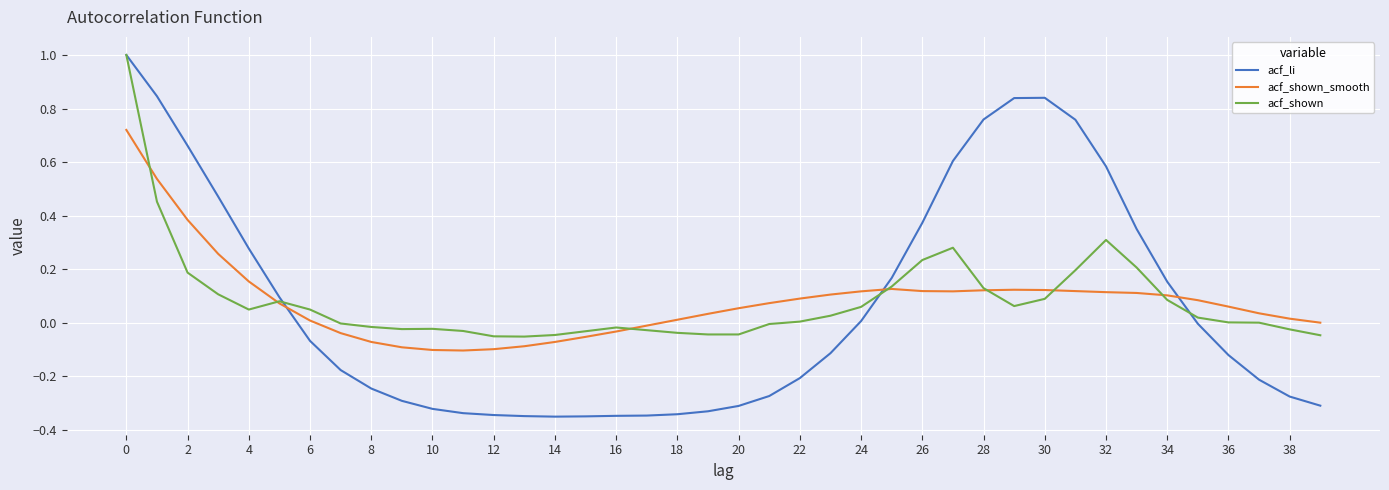

What is the maximum value shown in the chart?

1.0